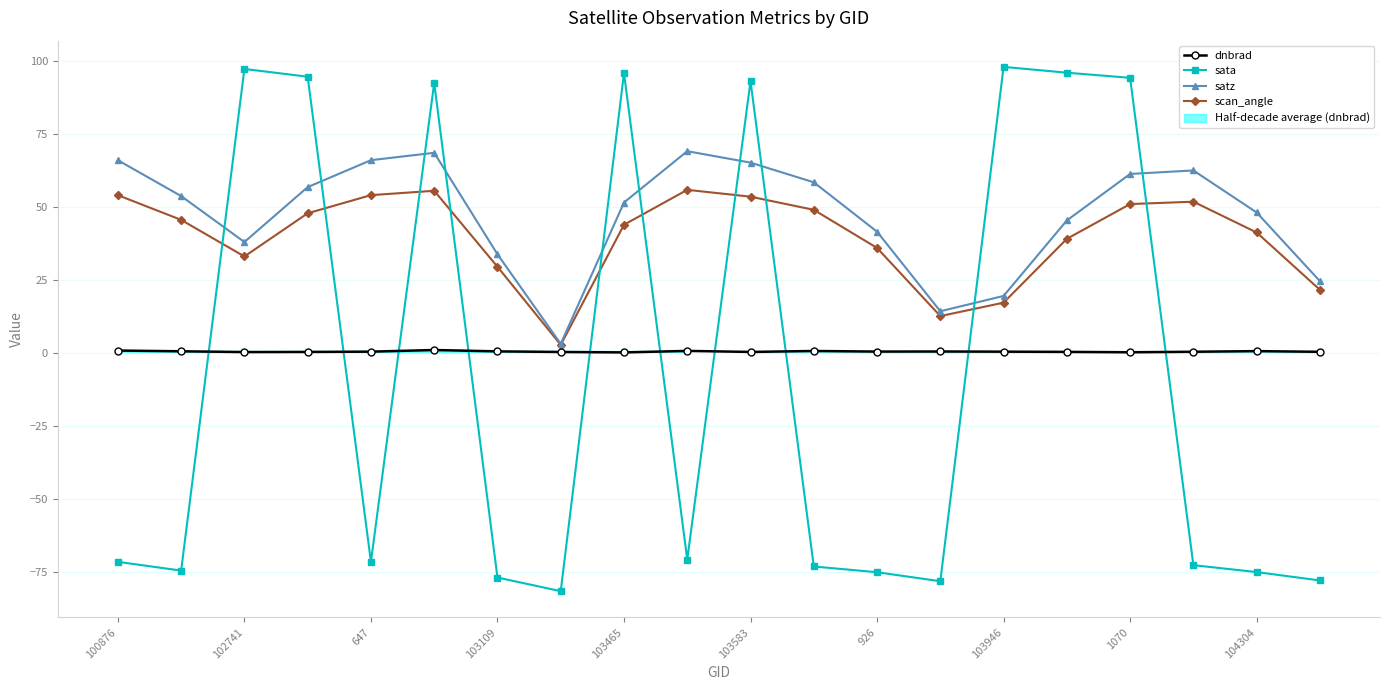

Read the satz value at 13.

14.2